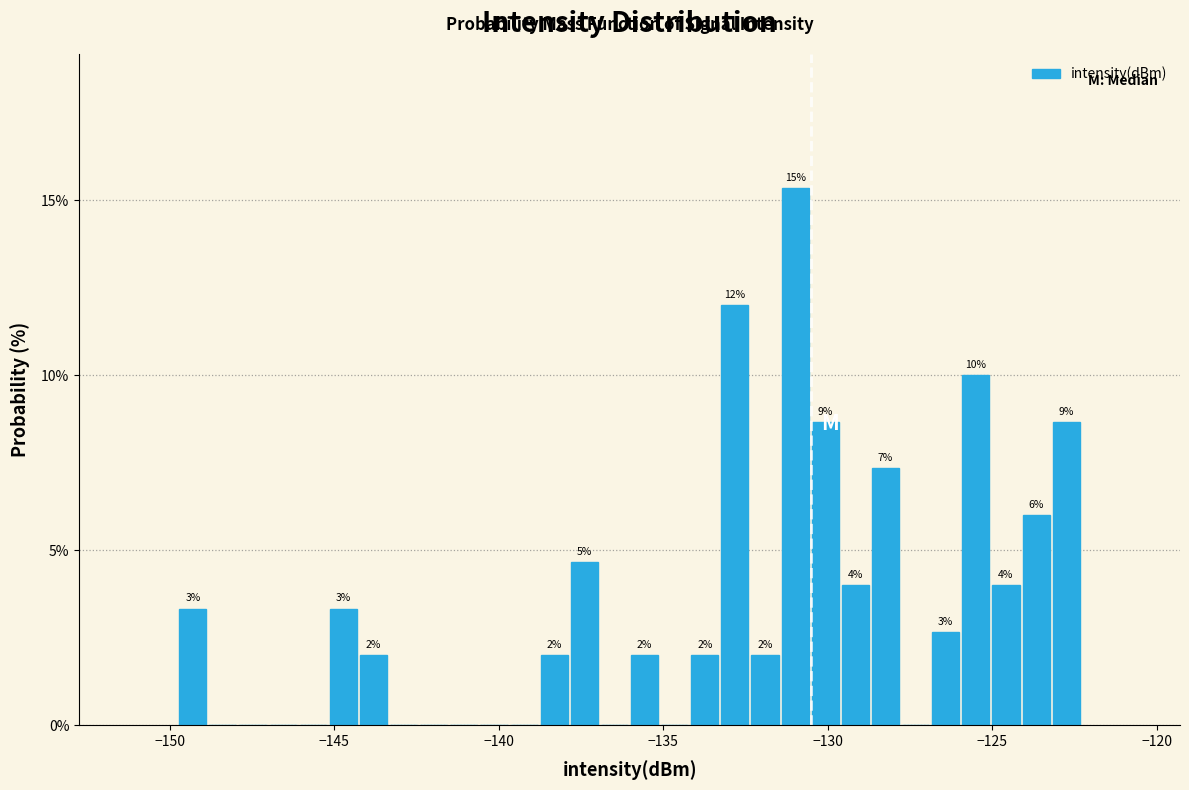

Around what value on the x-axis is the tallest bar? Give the approximate position of its centre, as read against the axis.

-131.0